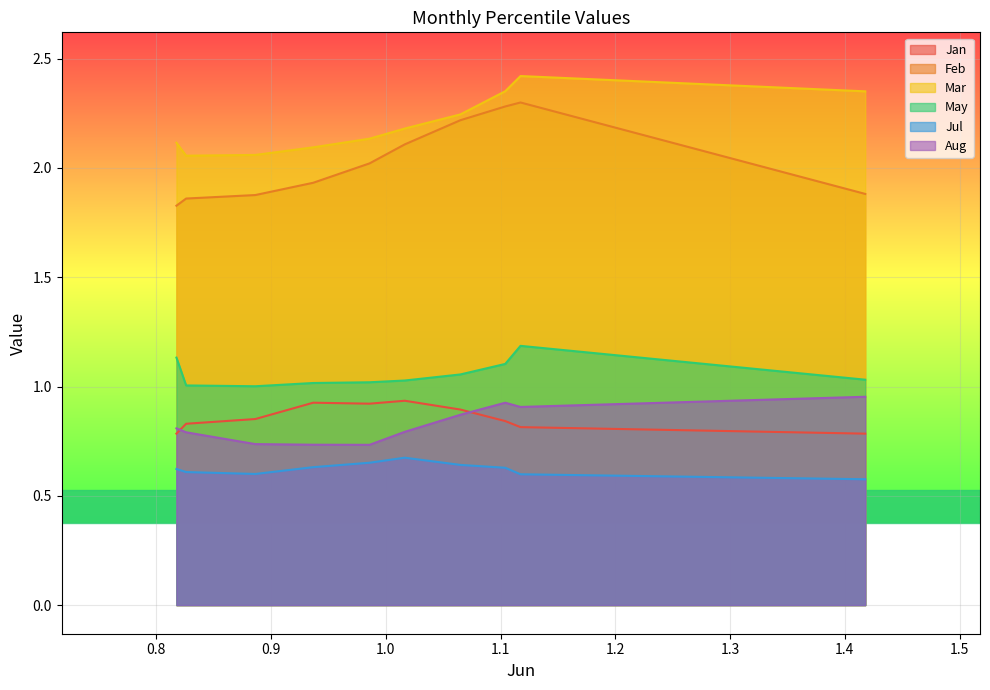

True or false: May and Jul intersect in this chart.

False